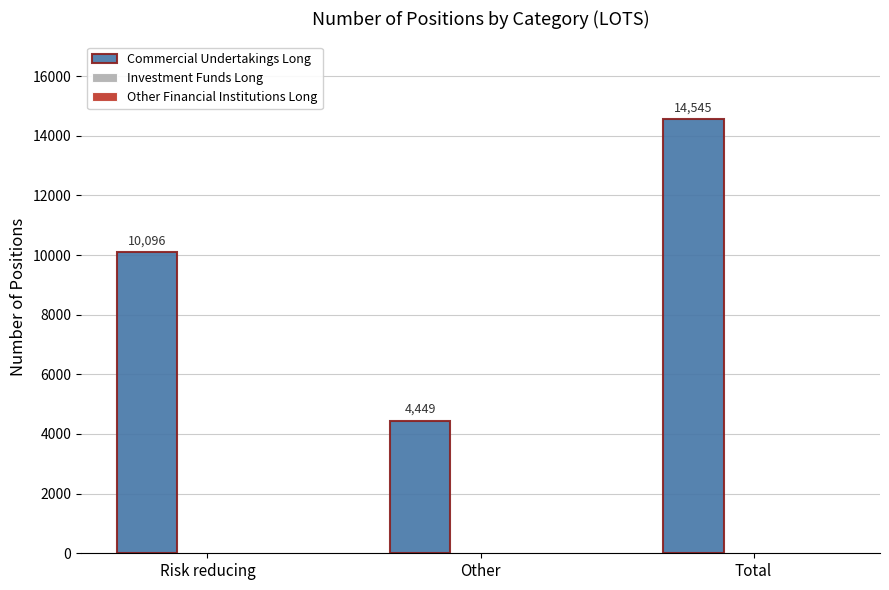

List the labels in order of value, smallest first.

Other, Risk reducing, Total